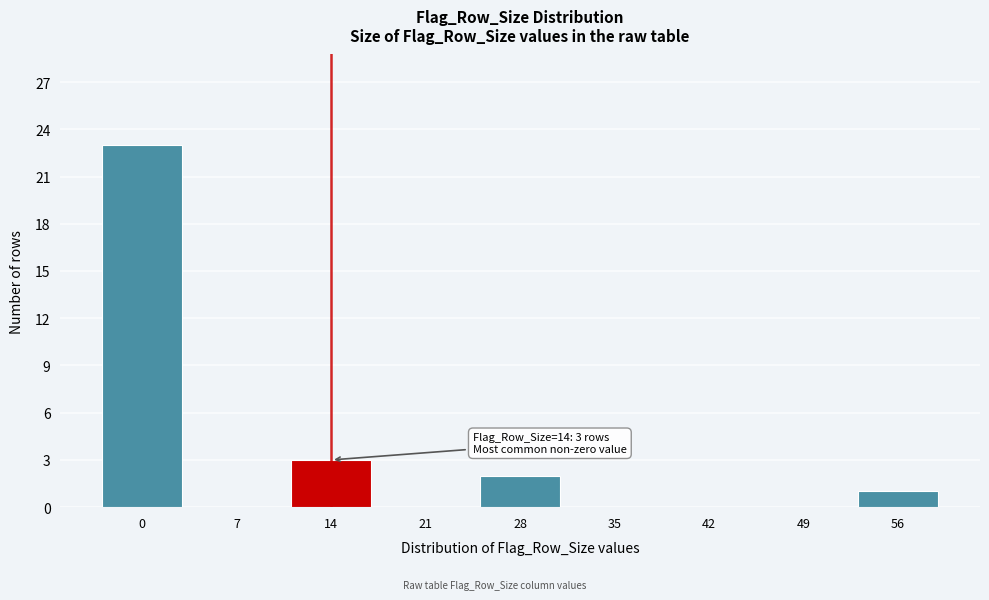

Reading left to right, list all the values displayed in this chart.

0=23	7=0	14=3	21=0	28=2	35=0	42=0	49=0	56=1